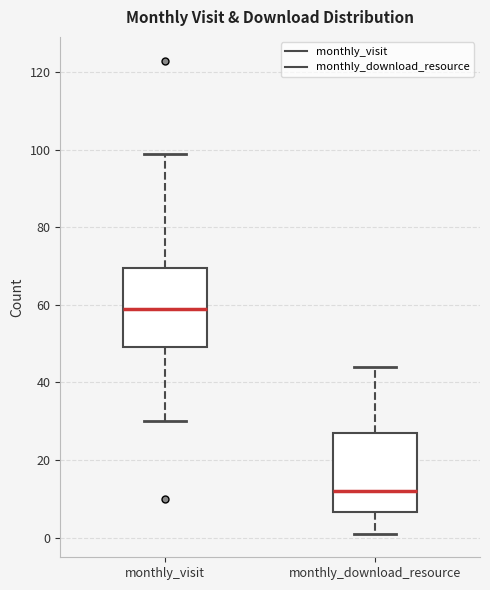

Reading left to right, transcribe this box plot: for each box, give where its median line is, the range the box spans, and where its two whiskers end, as read against the y-axis. The values are not printed on the chart, so give them approximately, as read against the axis.

monthly_visit: median 60, box 50 to 70, whiskers 30 to 100
monthly_download_resource: median 12, box 6 to 28, whiskers 2 to 44